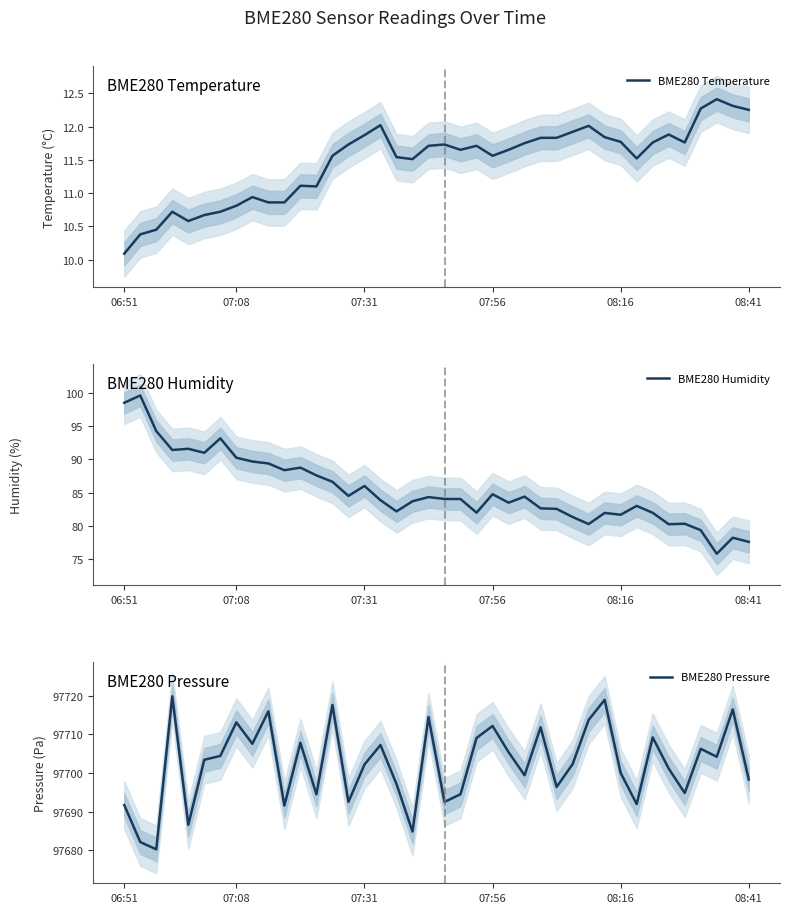

Rank the categories by BME280 Humidity value from lowest to highest.

37, 39, 38, 36, 34, 29, 35, 28, 31, 30, 33, 22, 17, 27, 26, 32, 24, 18, 16, 21, 20, 19, 25, 14, 23, 15, 13, 12, 10, 11, 9, 8, 7, 08:41, 07:56, 08:16, 6, 07:31, 06:51, 07:08